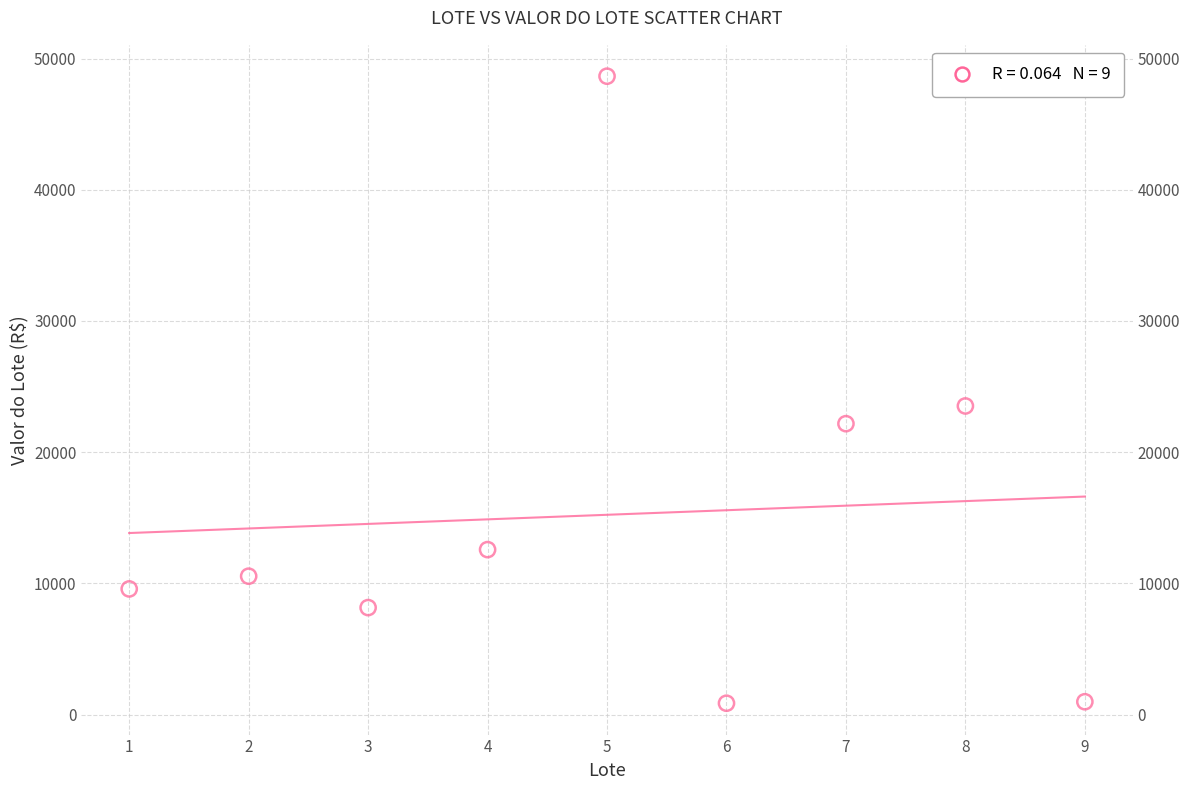

What is the range of Y values (max minus min)?

47794.1